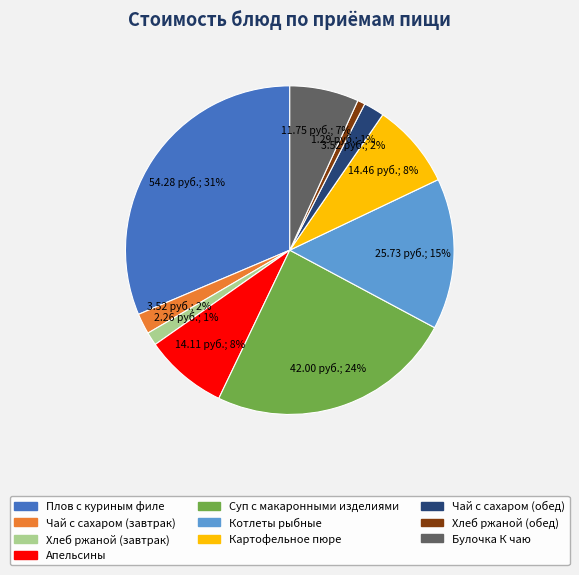

The Суп с макаронными изделиями slice represents 24% of the pie. True or false?

True